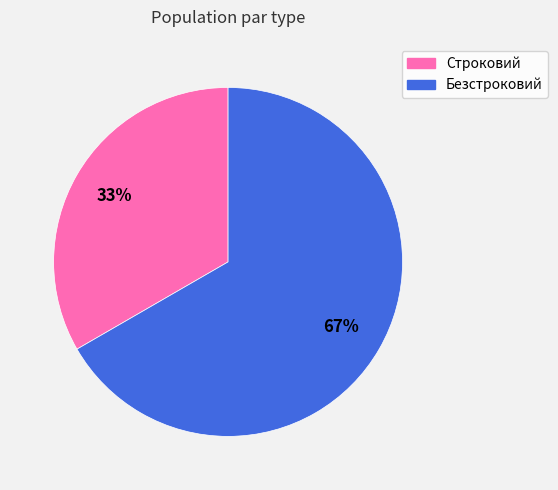

Is it true that Строковий is 33% of the pie?

True